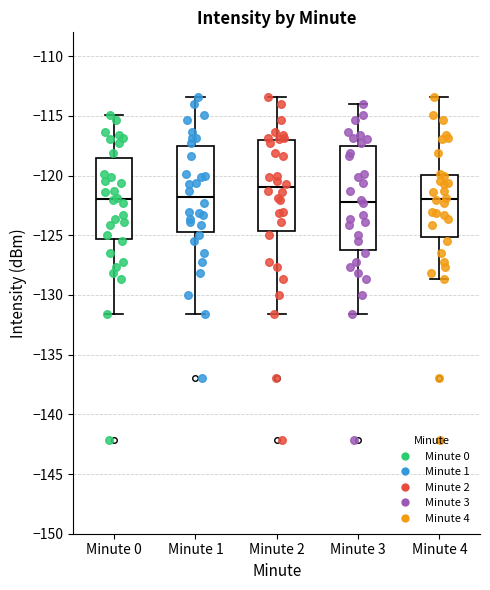

Which box is the tallest, from its lower edge to its upper edge?

Minute 3